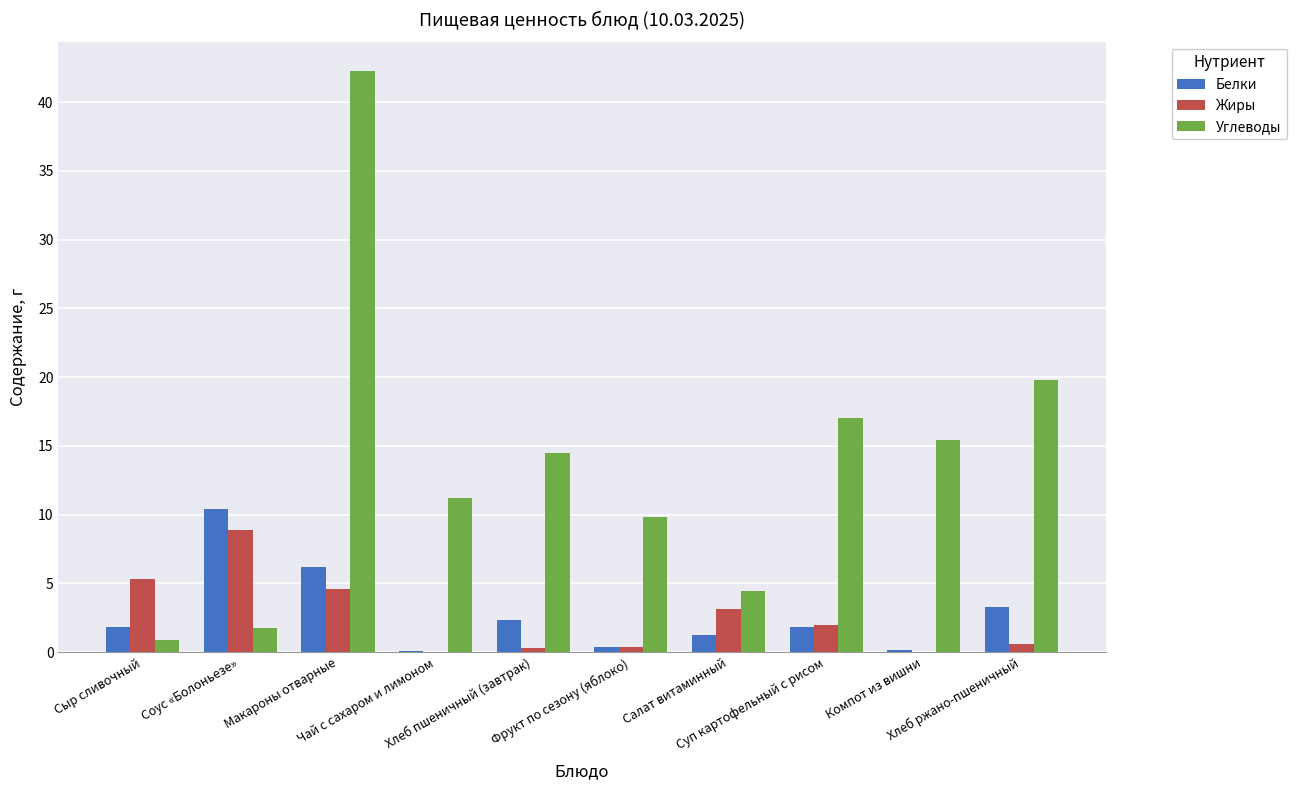

How many series are shown in this chart?

3